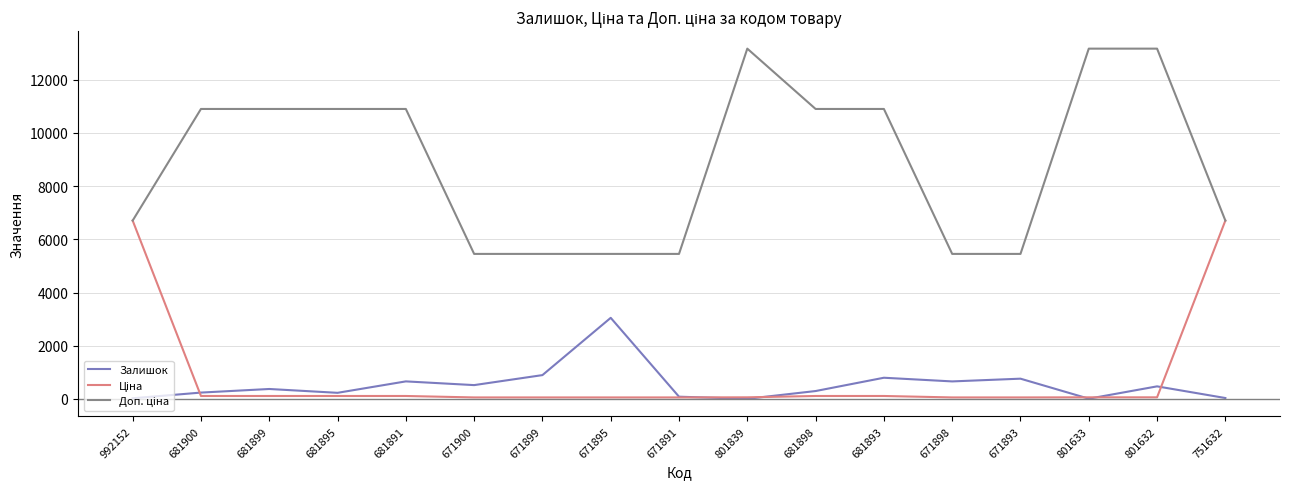

Between which two adjacent categories do Залишок and Ціна first intersect?

992152 and 681900